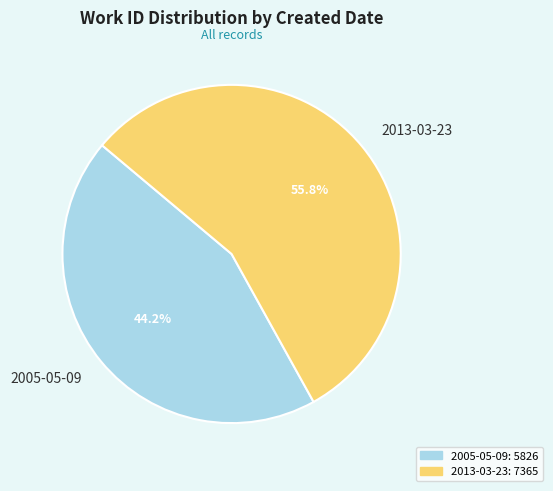

Is it true that 2013-03-23 is 71% of the pie?

False